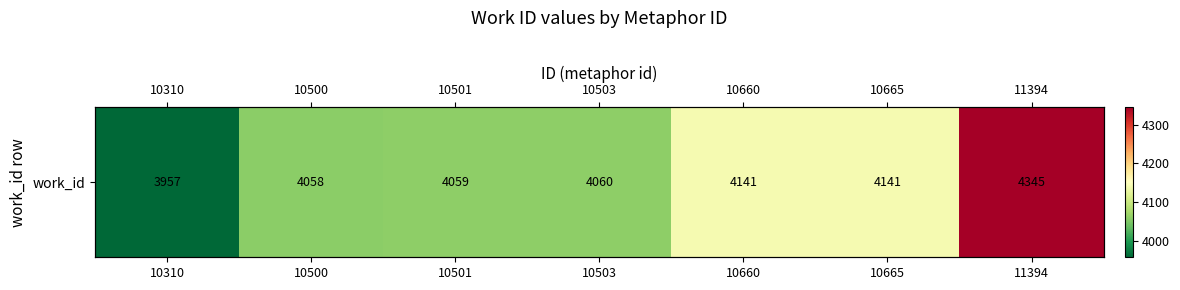

The chart shows a value of 4060 at 10503. True or false?

True